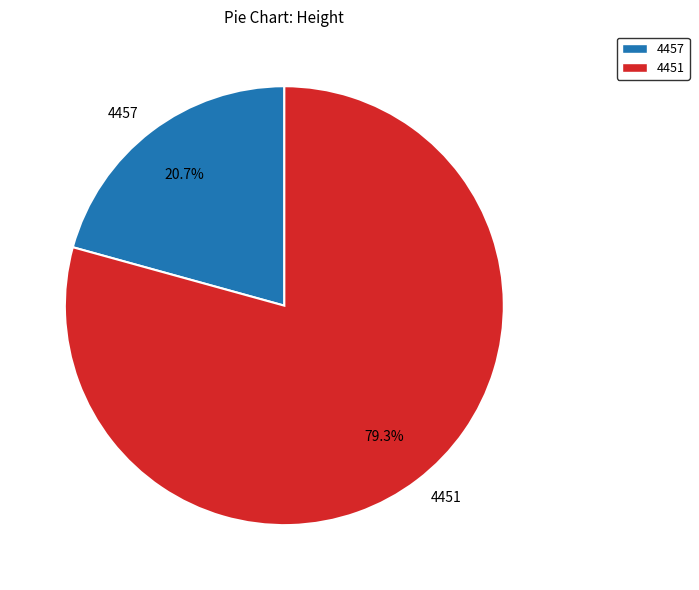

Rank the categories by value from highest to lowest.

4451, 4457